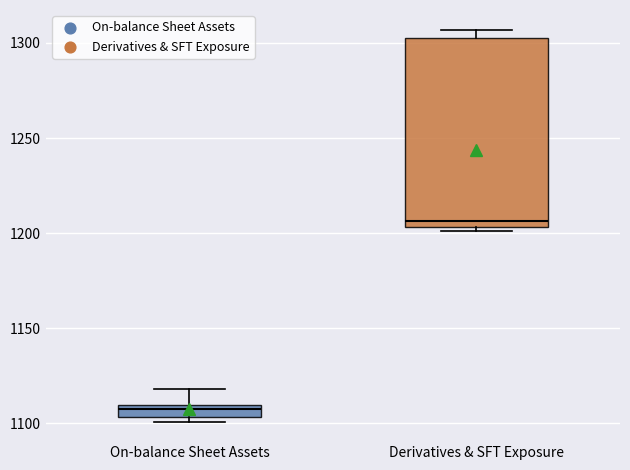

Comparing the boxes themselves (not the whiskers), which one is the tallest?

Derivatives & SFT Exposure